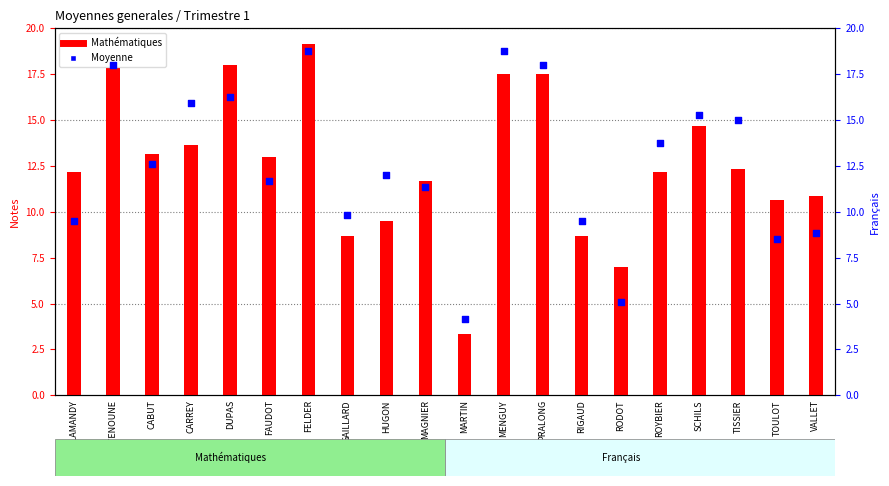

Which series reaches the maximum Y coordinate?

Mathématiques